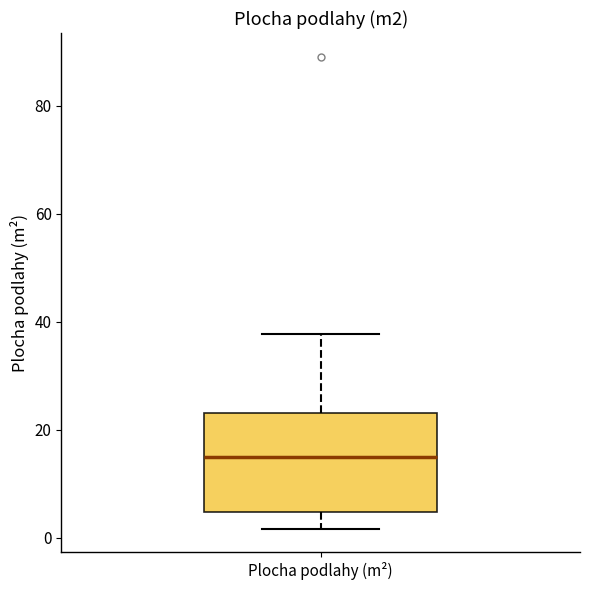

Transcribe this box plot: give where the median line is, the range the box spans, and where the two whiskers end, as read against the y-axis. The values are not printed on the chart, so give them approximately, as read against the axis.

median 14, box 4 to 24, whiskers 2 to 38